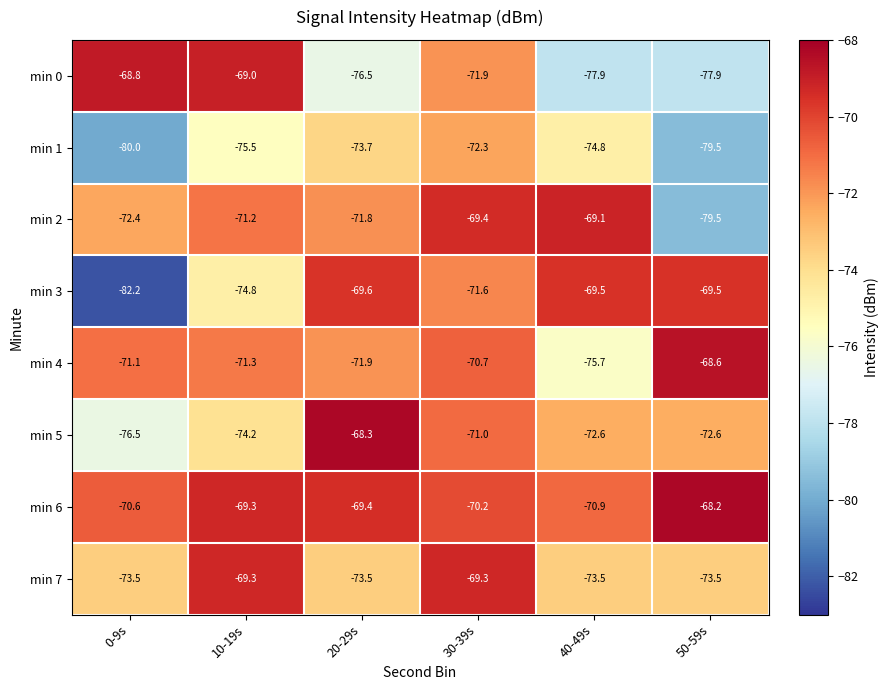

Which series has the widest spread of values?

min 3